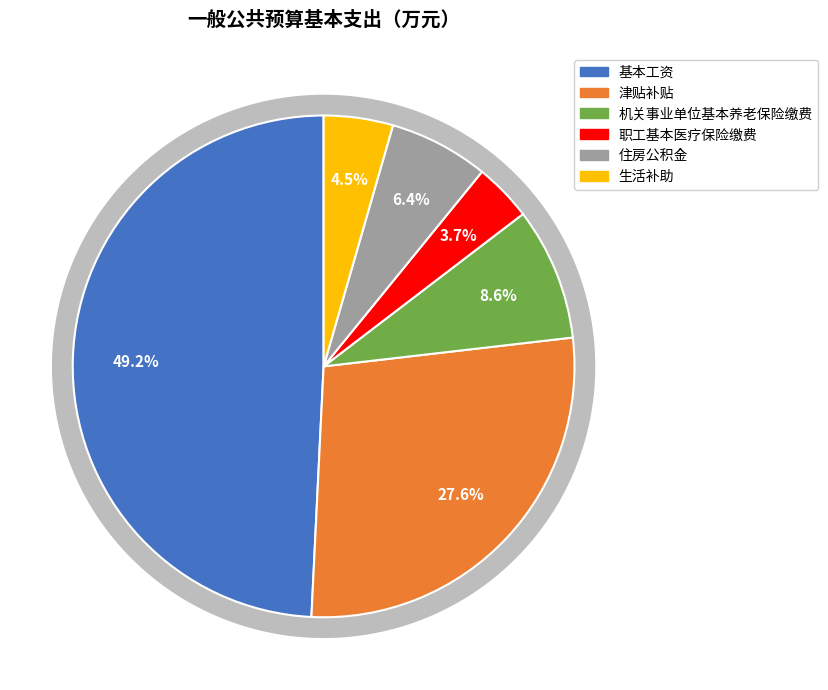

The 基本工资 slice represents 49% of the pie. True or false?

True